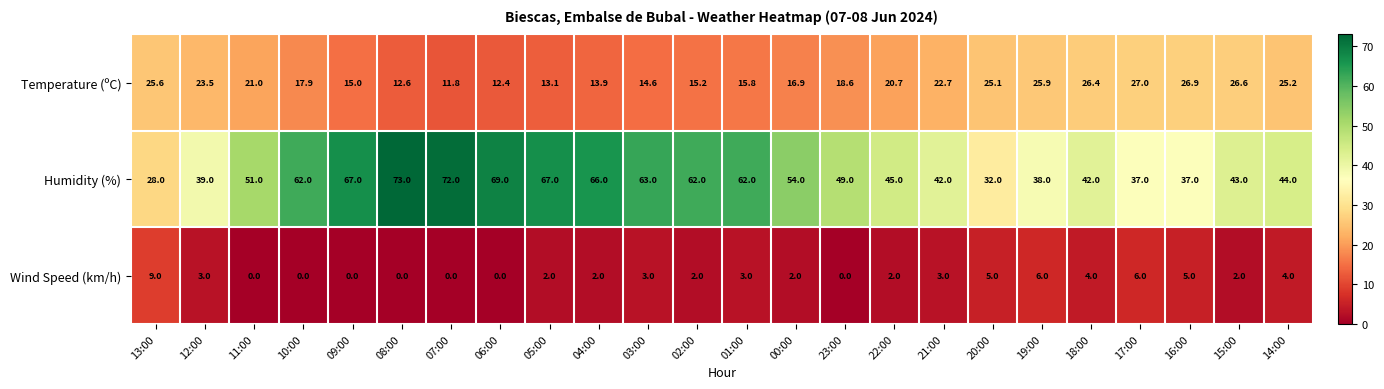

What is the sum of all Temperature (ºC) values?

474.4